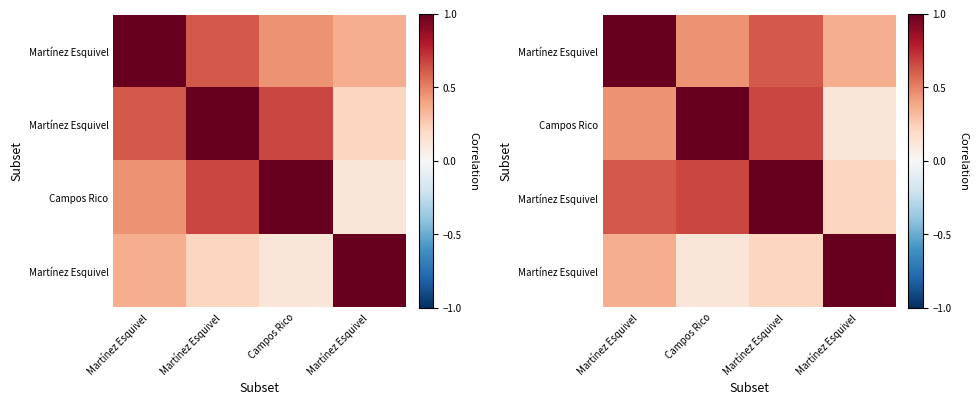

Count the number of data series in this chart.

4